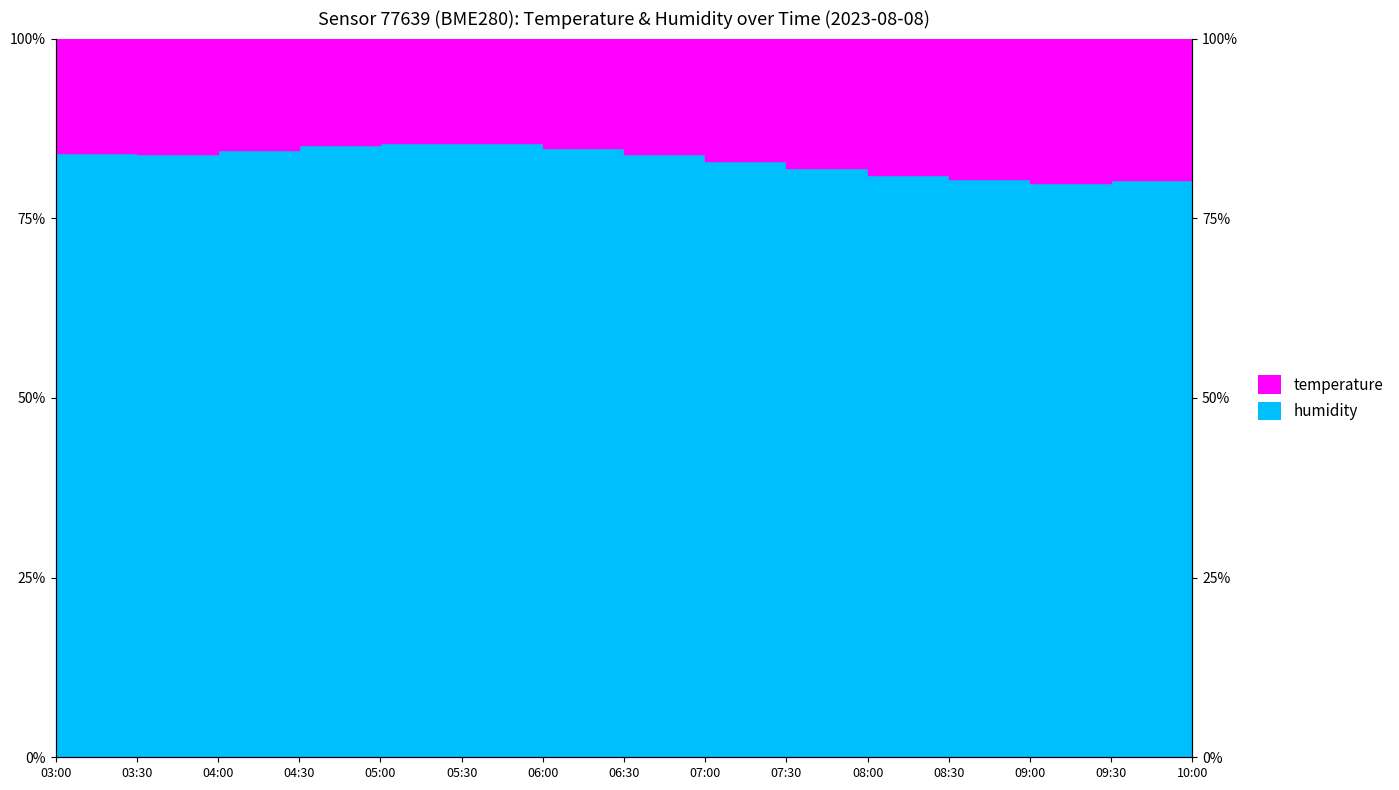

Reading right to left, list all the values displayed in this chart.

10:00=80.9	09:30=80.4	09:00=79.9	08:30=80.4	08:00=81.0	07:30=82.0	07:00=82.9	06:30=83.9	06:00=84.8	05:30=85.5	05:00=85.5	04:30=85.2	04:00=84.5	03:30=84.0	03:00=84.1